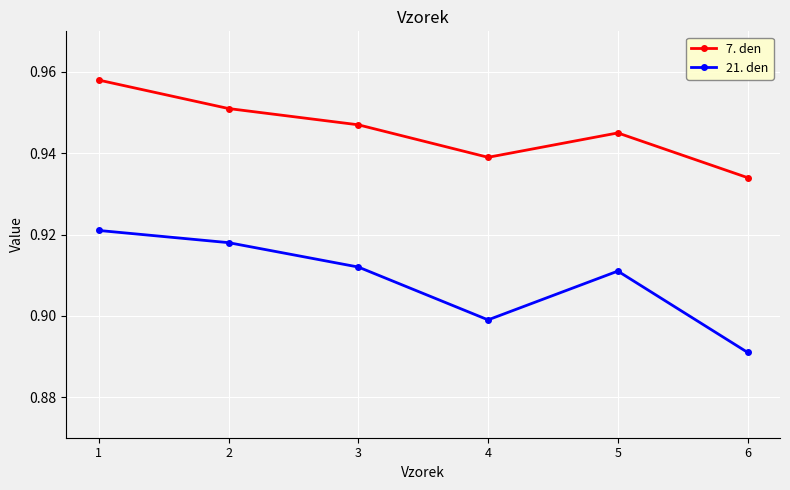

What is the sum of the 7. den values at 3 and 1?

1.9